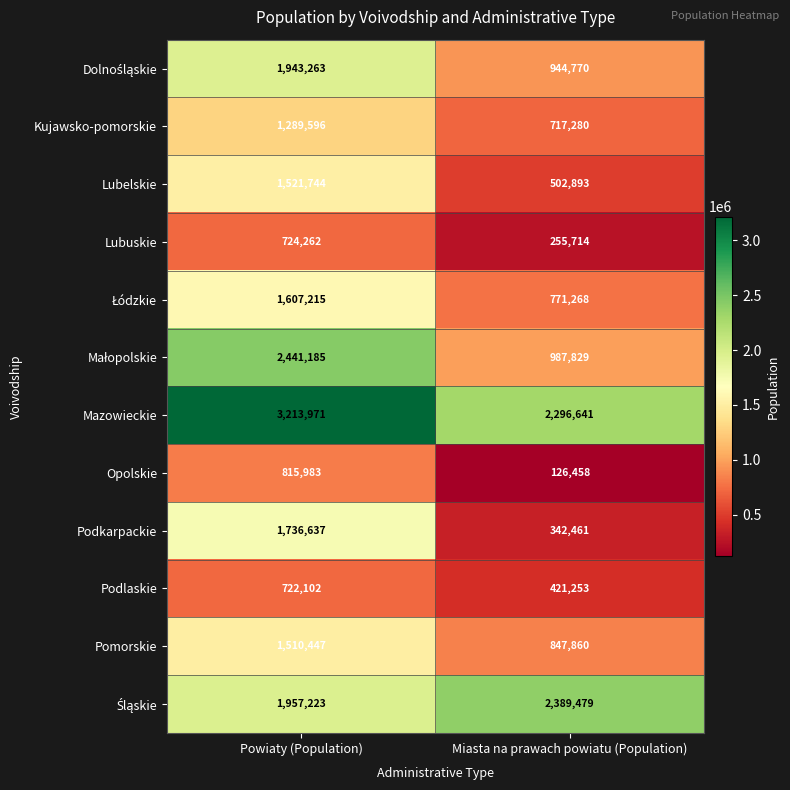

What is the average value of the Kujawsko-pomorskie series?

1003438